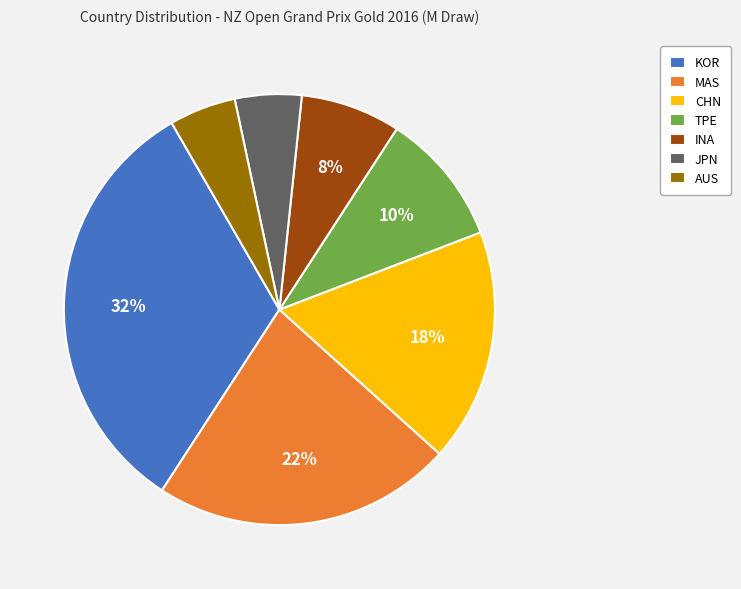

How many segments does this pie chart have?

7